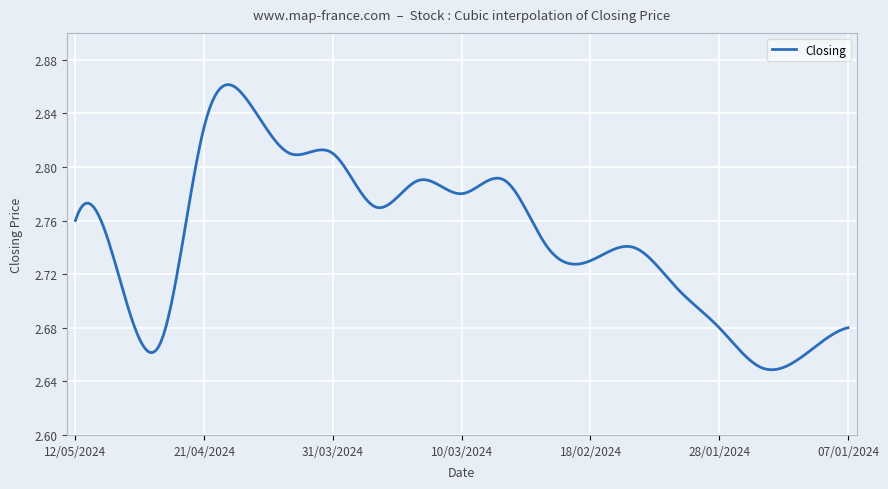

What is the average value?

2.7